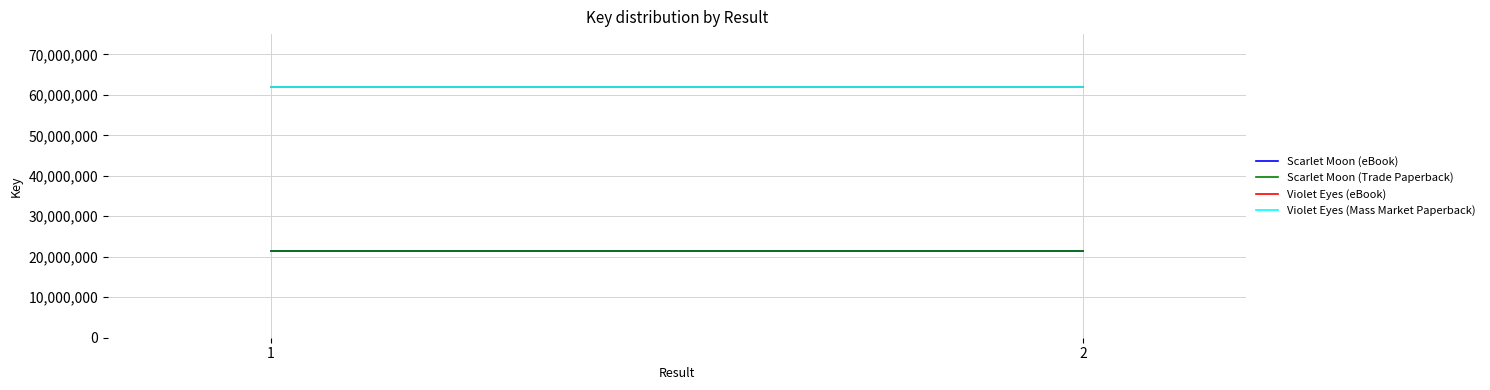

What is the total value across all series at 1?

166449066